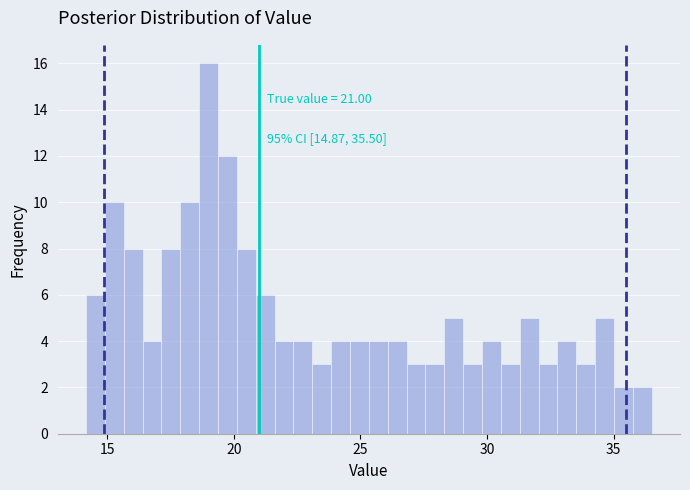

Around what value on the x-axis is the tallest bar? Give the approximate position of its centre, as read against the axis.

19.0